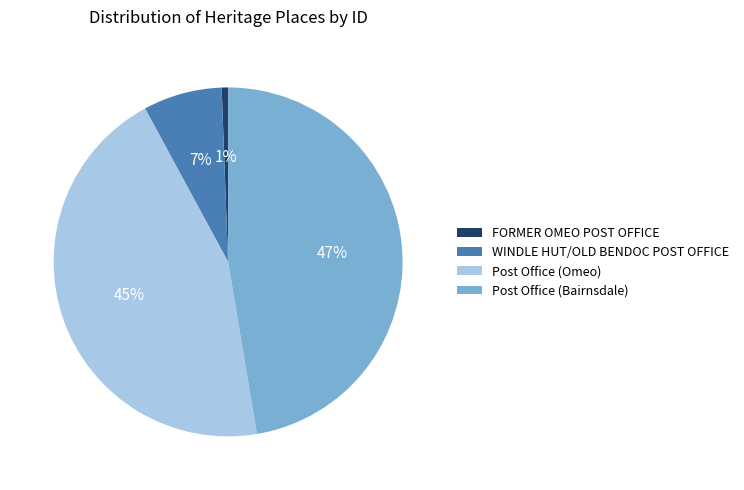

To the nearest percent, what is the combined percentage of FORMER OMEO POST OFFICE and WINDLE HUT/OLD BENDOC POST OFFICE?

8%